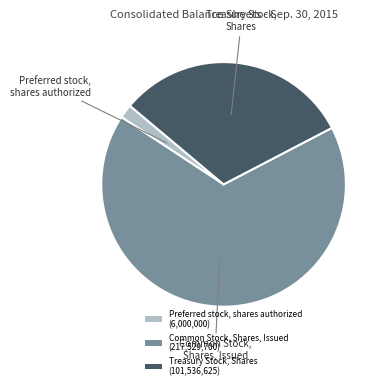

Does Common Stock, Shares, Issued (217,529,700) account for over 50% of the chart?

Yes